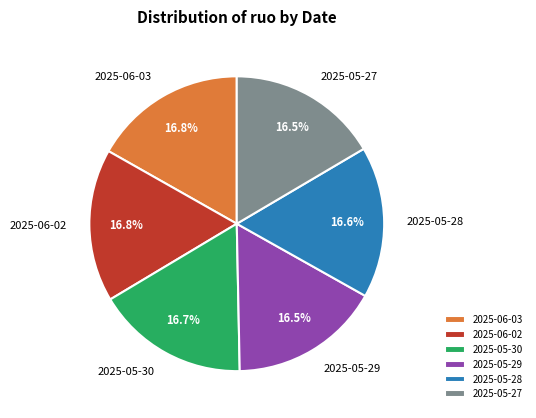

Does any single category account for the majority?

No